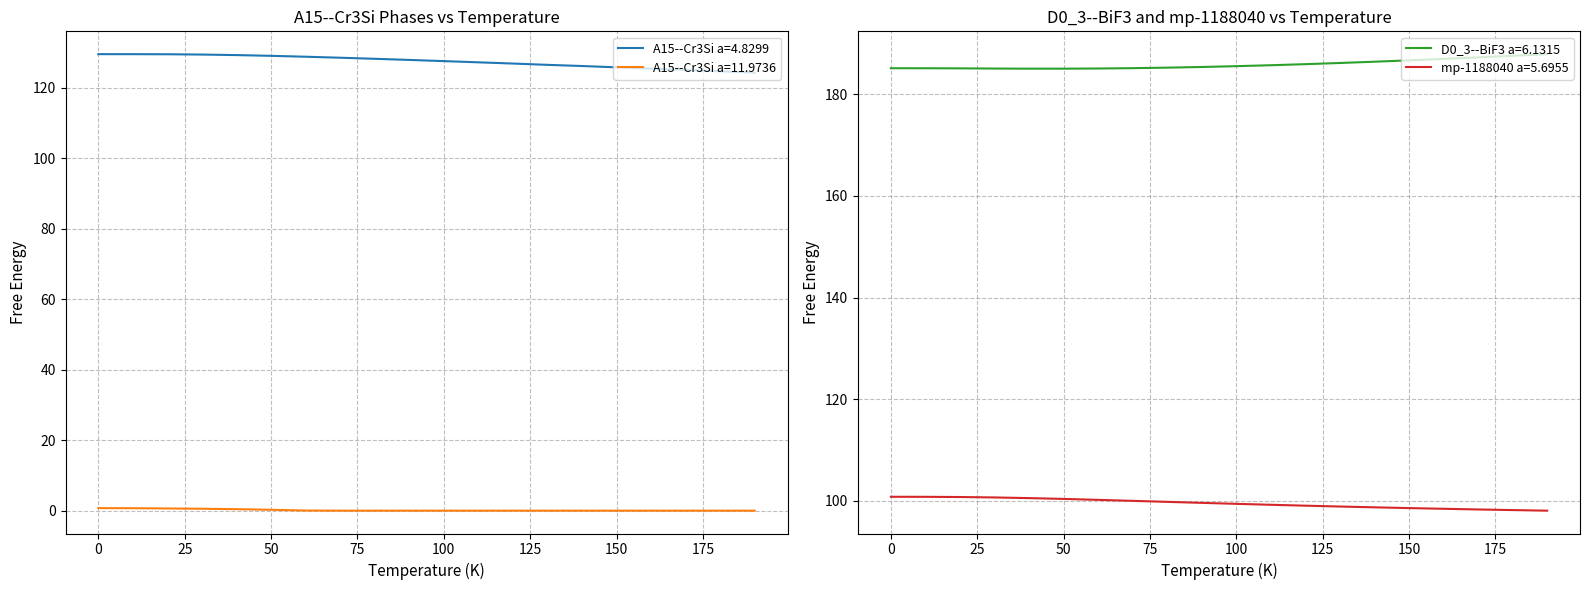

The value of mp-1188040 a=5.6955 at 100 is 99.4. True or false?

True